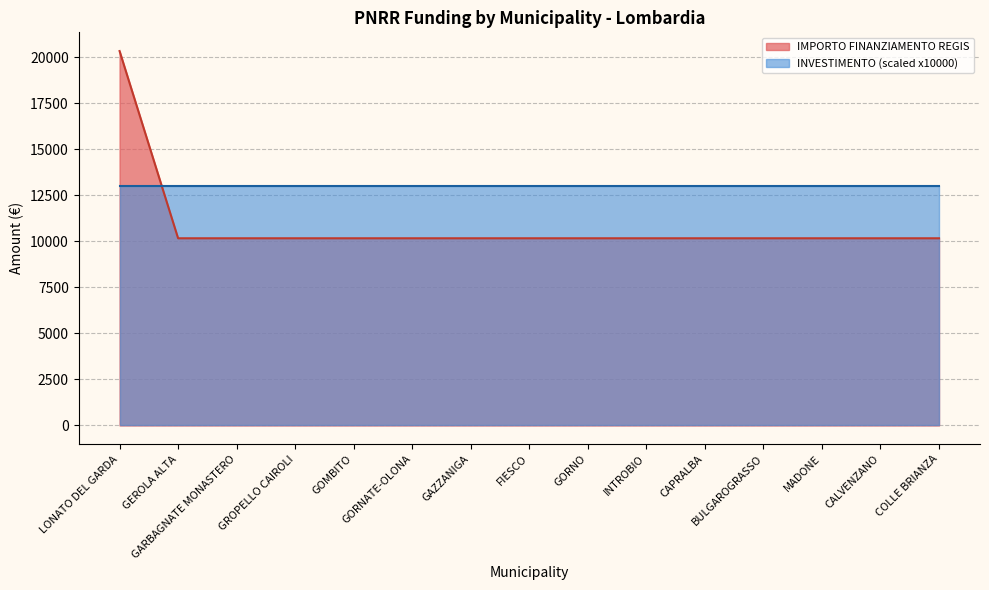

What is the difference between the maximum and minimum values?

10172